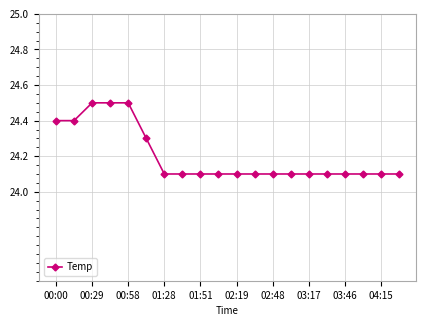

How many distinct data groups are displayed?

1